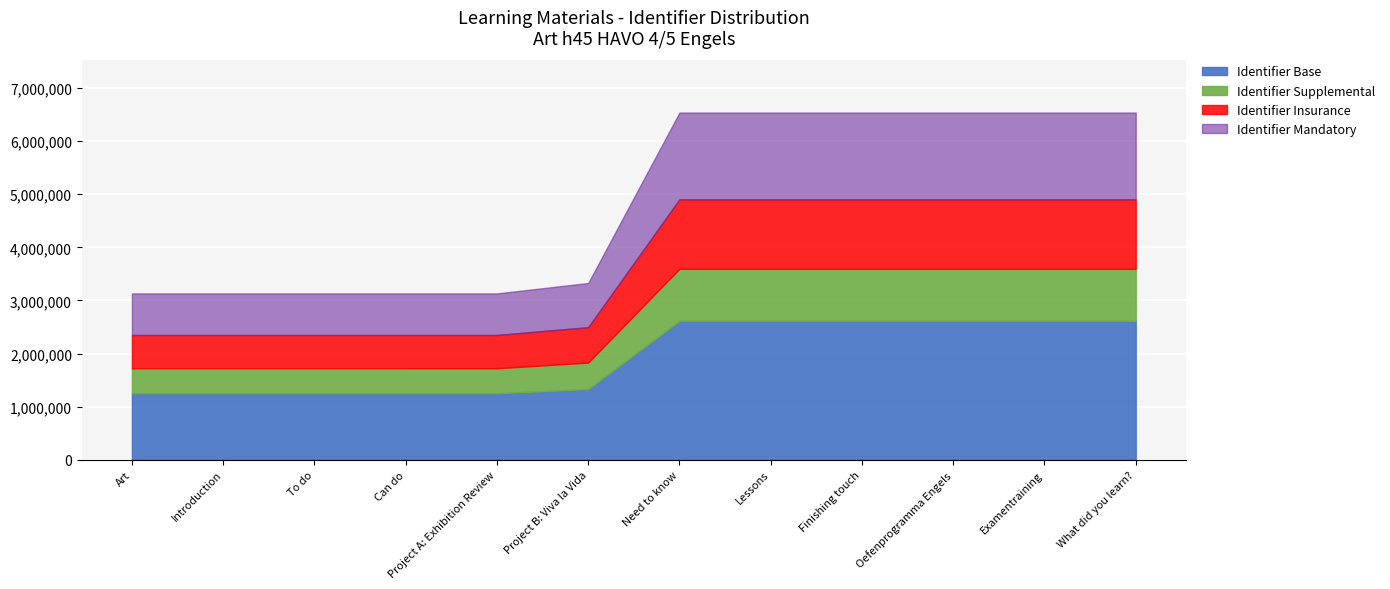

Rank the categories by value from highest to lowest.

What did you learn?, Examentraining, Oefenprogramma Engels, Finishing touch, Lessons, Need to know, Project B: Viva la Vida, Project A: Exhibition Review, Can do, To do, Introduction, Art